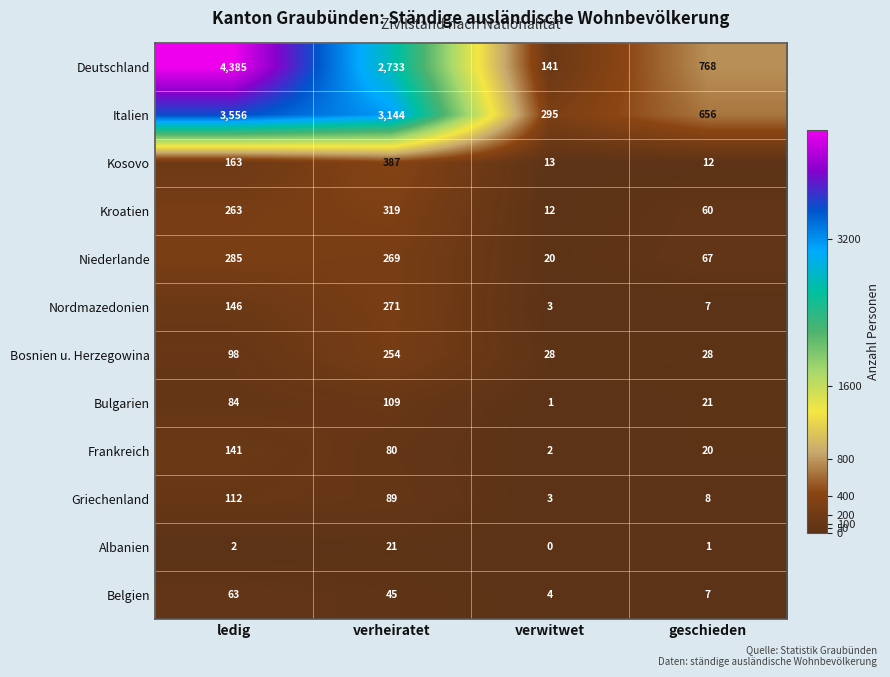

How many Frankreich values are between 20 and 141?

3